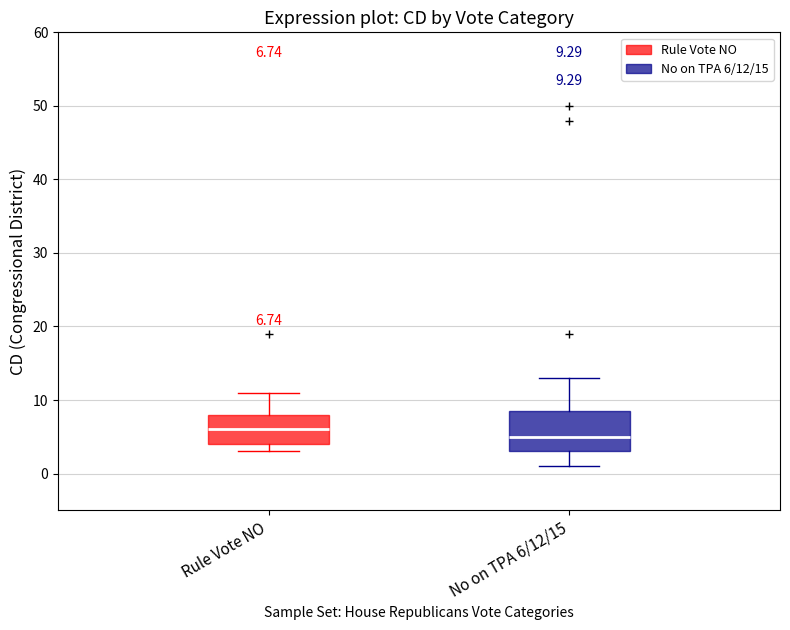

Which box has the highest median line?

Rule Vote NO